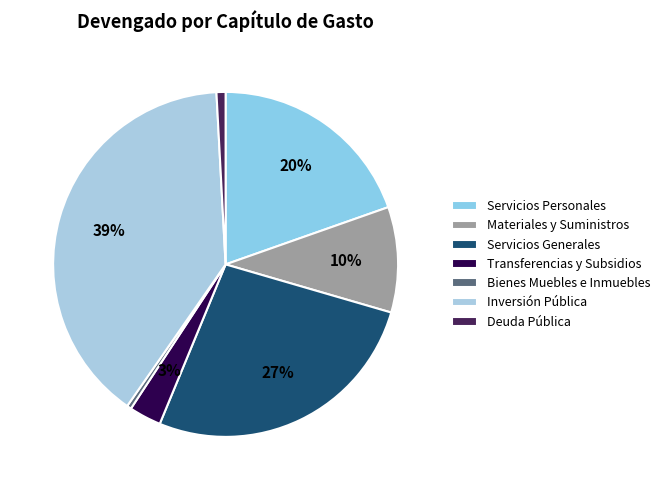

What is the largest slice in the pie chart?

INVERSION PUBLICA